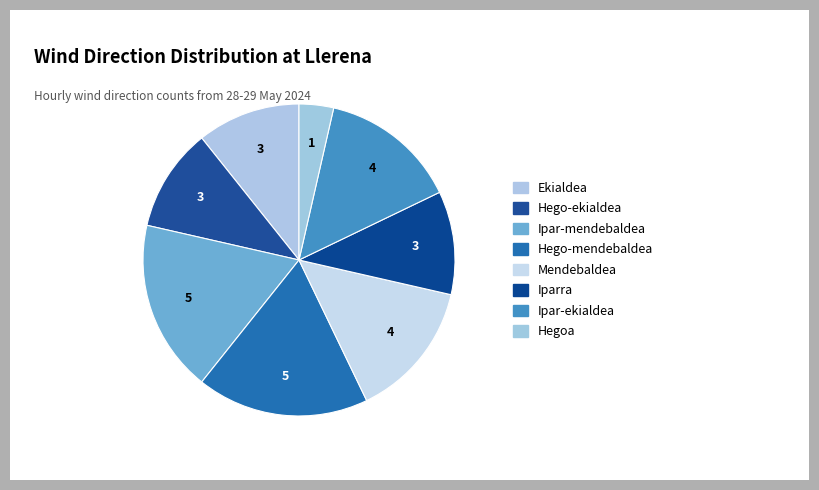

What is the largest slice in the pie chart?

Ipar-mendebaldea